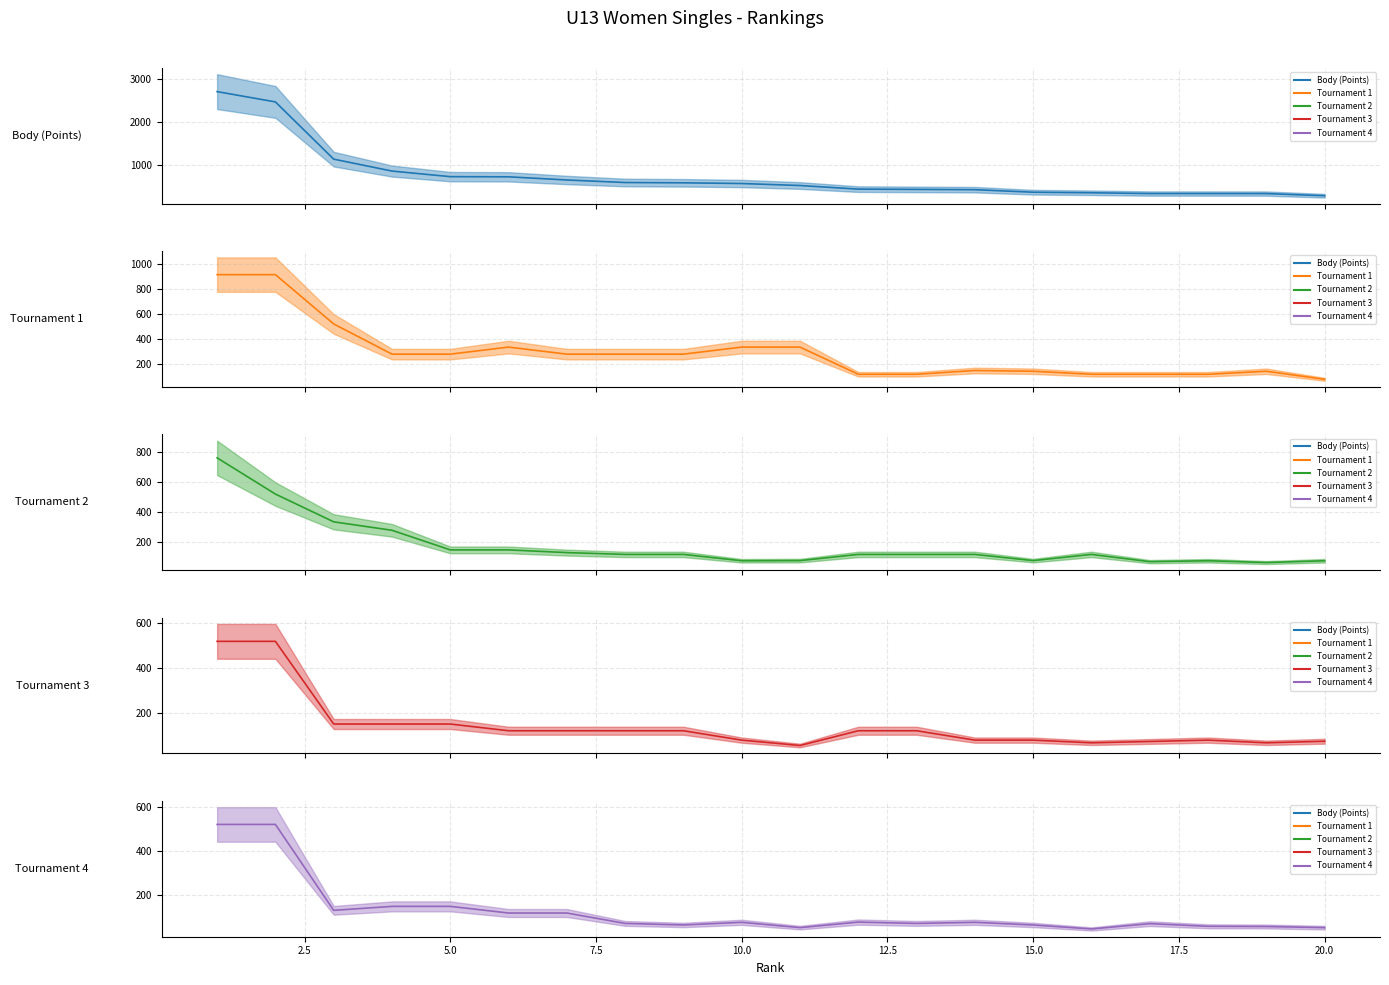

What is the difference between the second highest and minimum values in the Tournament 1 (mean) series?

832